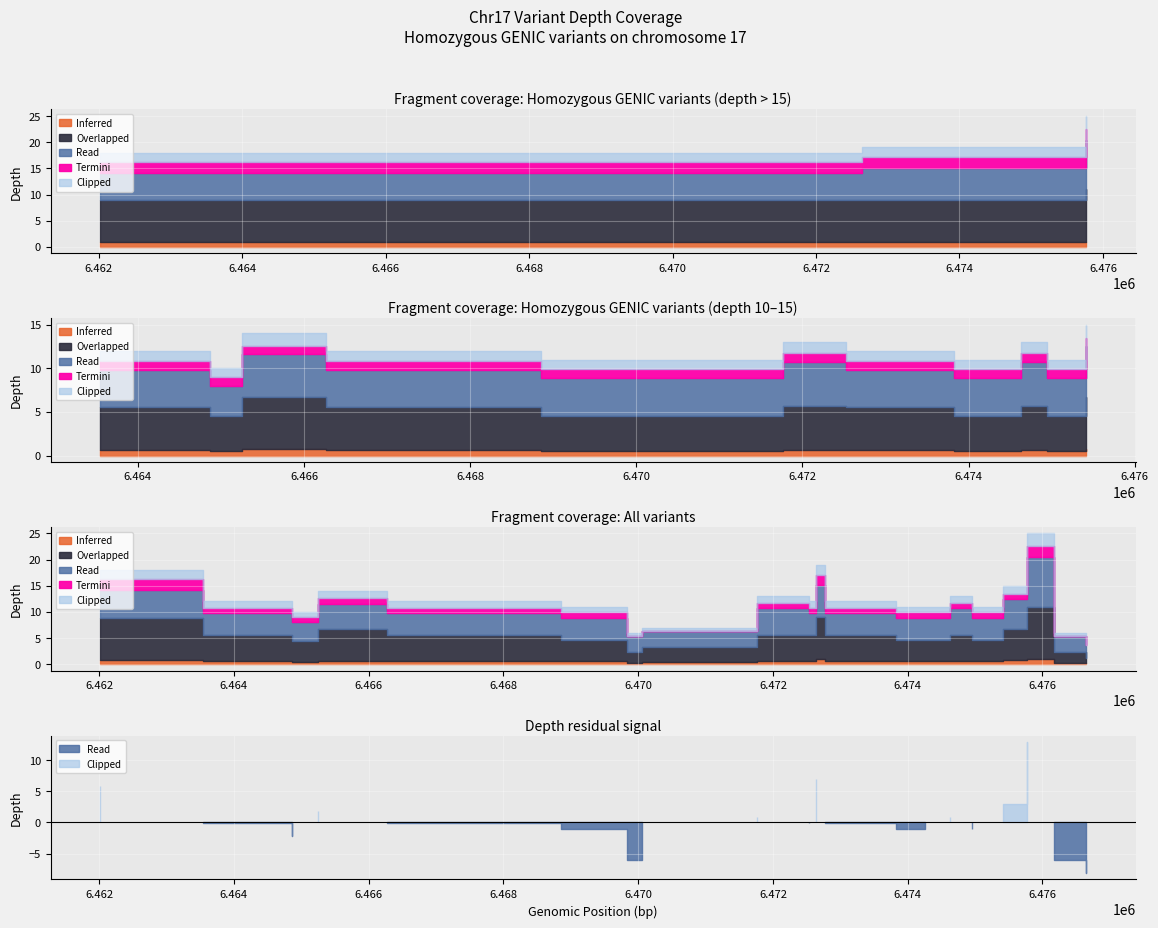

True or false: termini and genic intersect in this chart.

False